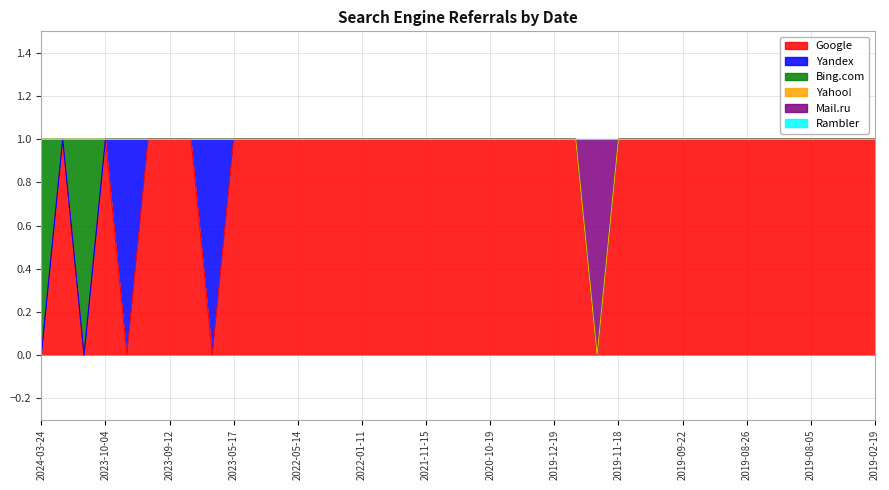

Which series has the largest total across all categories?

Google